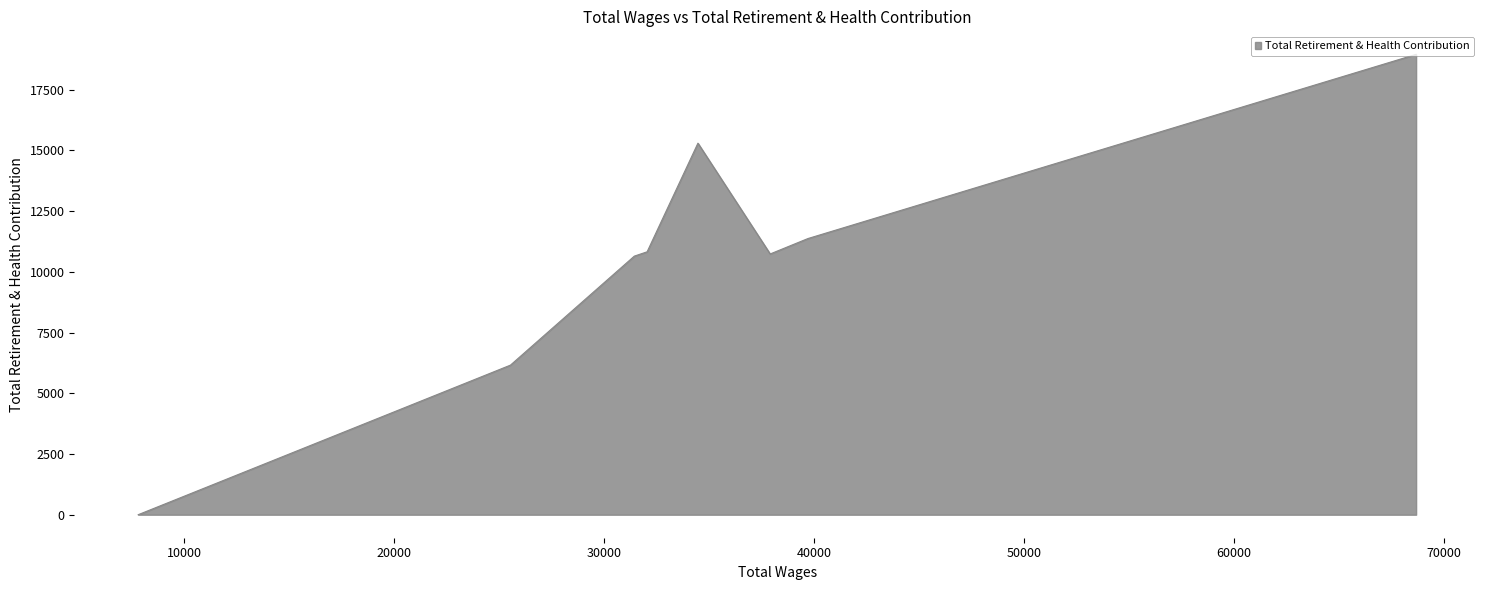

What is the maximum value shown in the chart?

18955